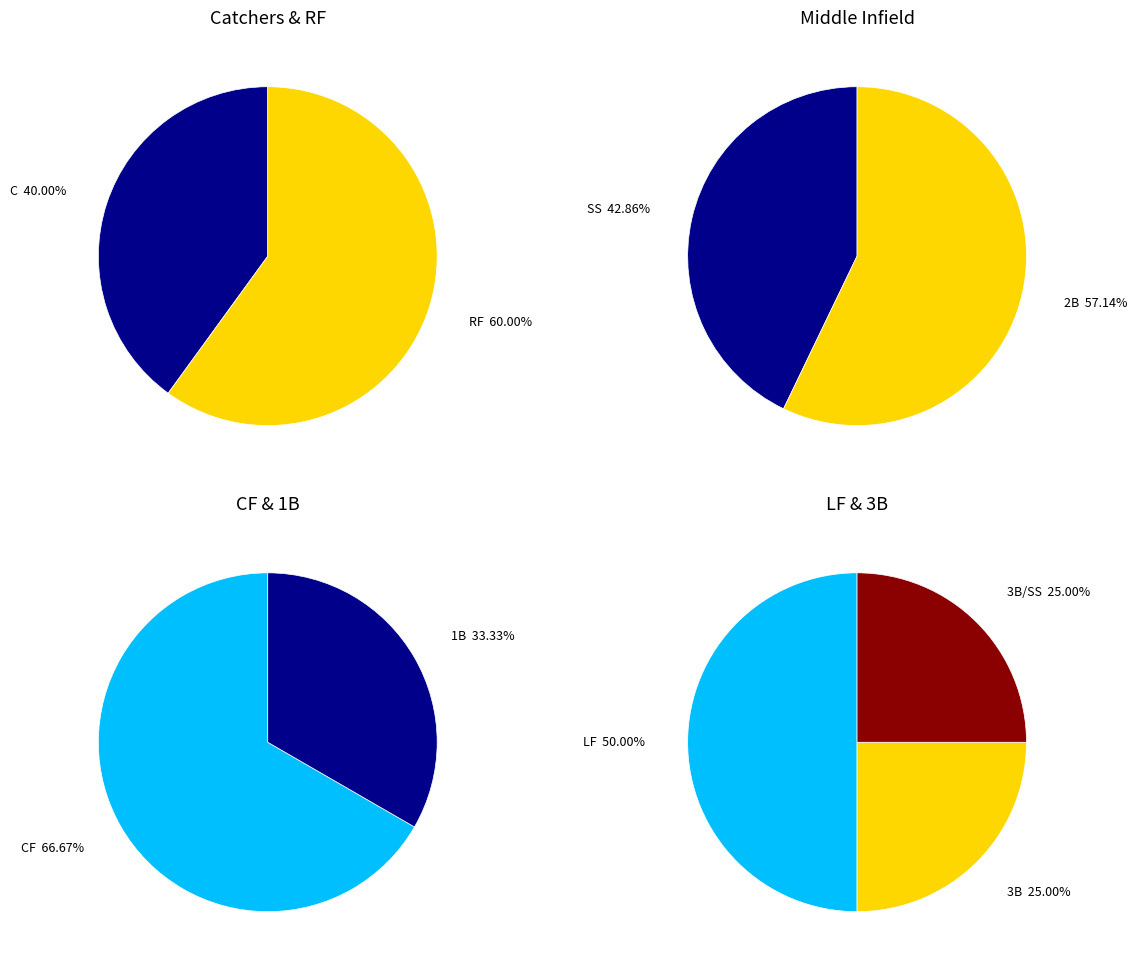

True or false: 2B accounts for 5% of the total.

False